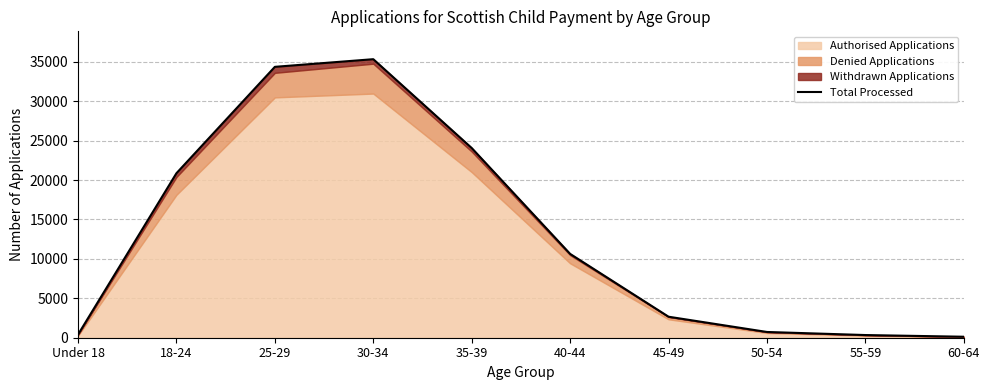

What is the difference between the second highest and second lowest values?

34025